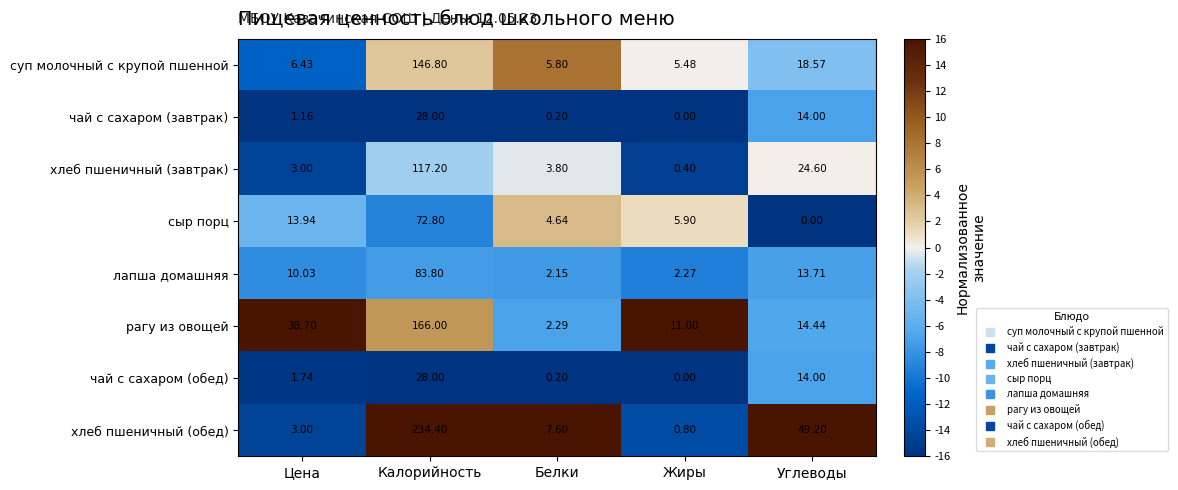

At which label is хлеб пшеничный (завтрак) closest to 58?

Углеводы